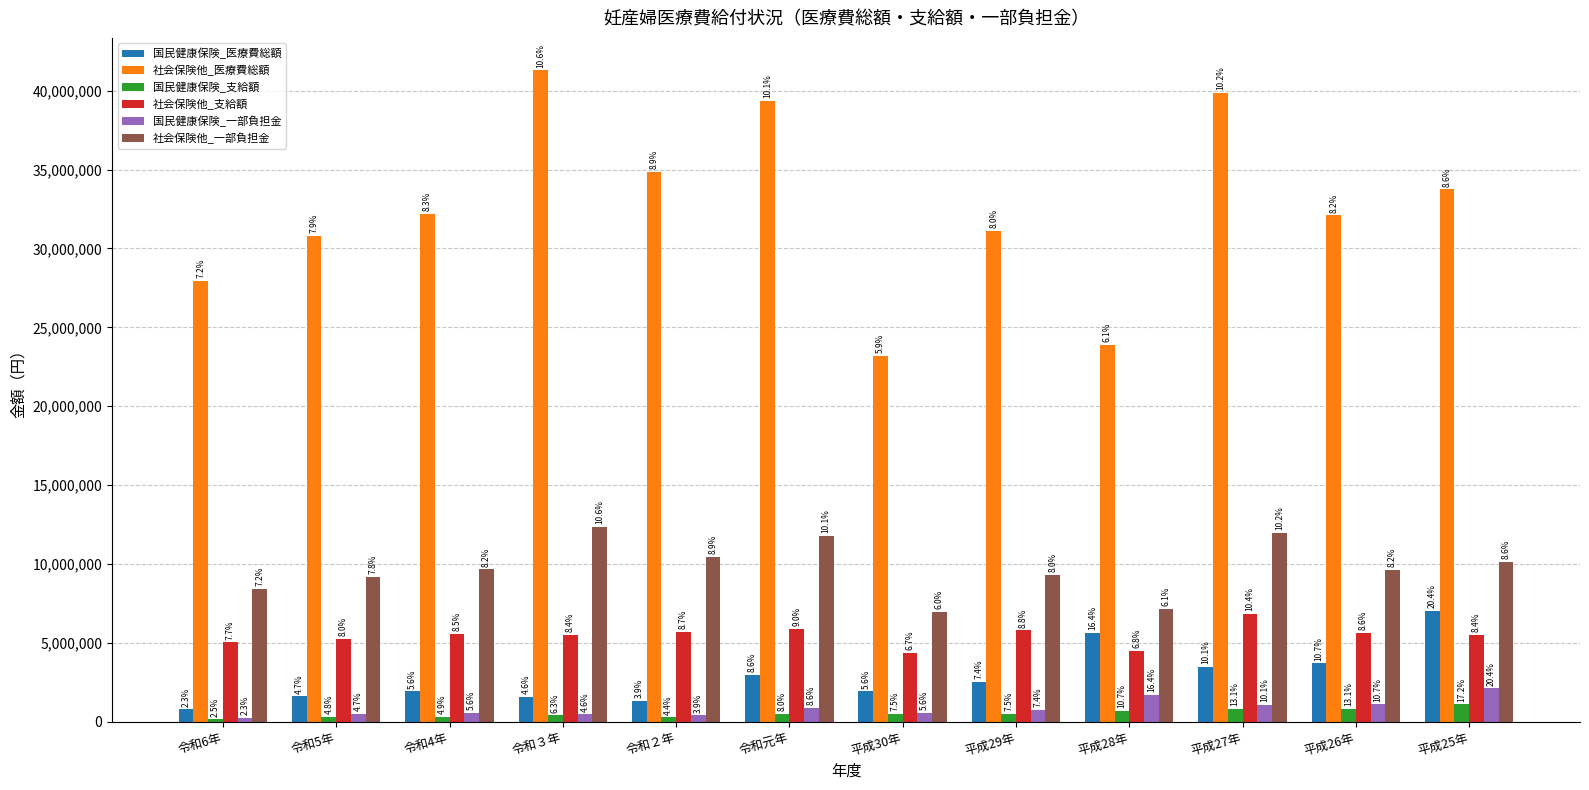

What is the value of the 社会保険他_医療費総額 bar at the 4th from the left?

41282440